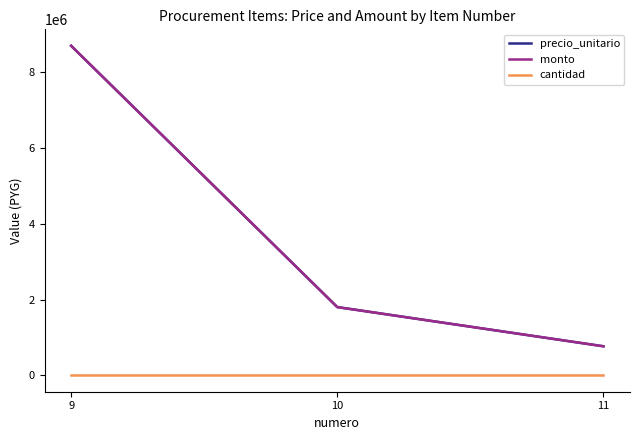

What is the maximum value for precio_unitario?

8700000